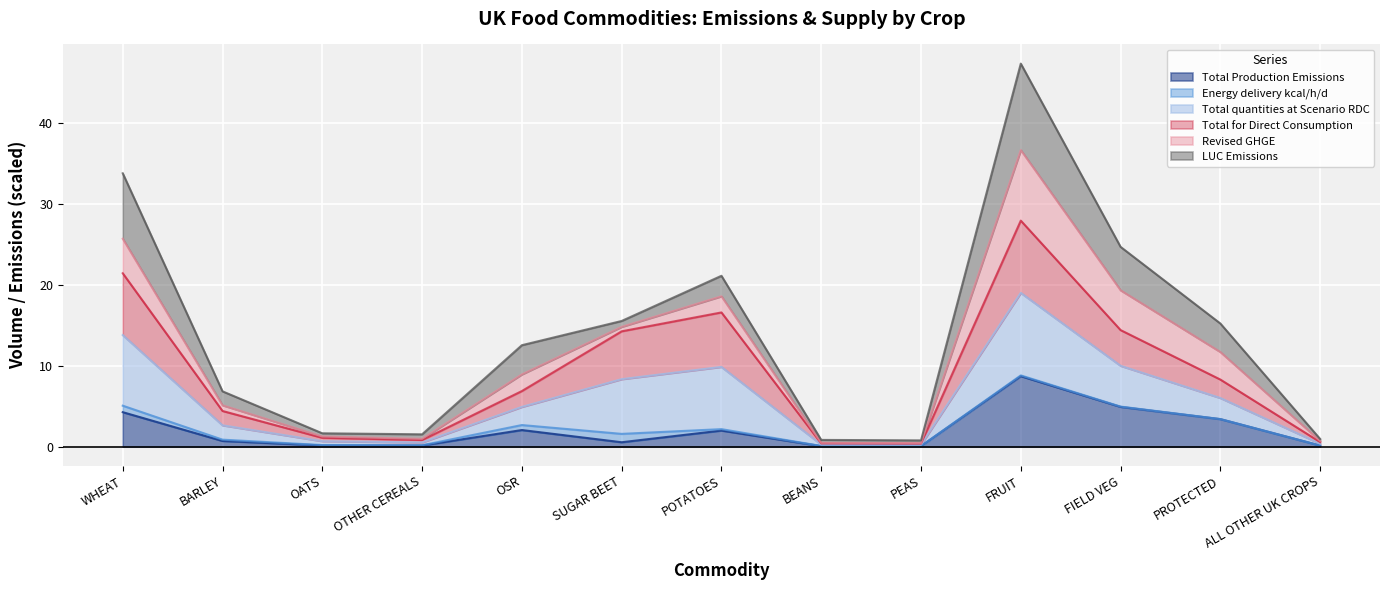

At how many categories does at least one series exceed 5?

7